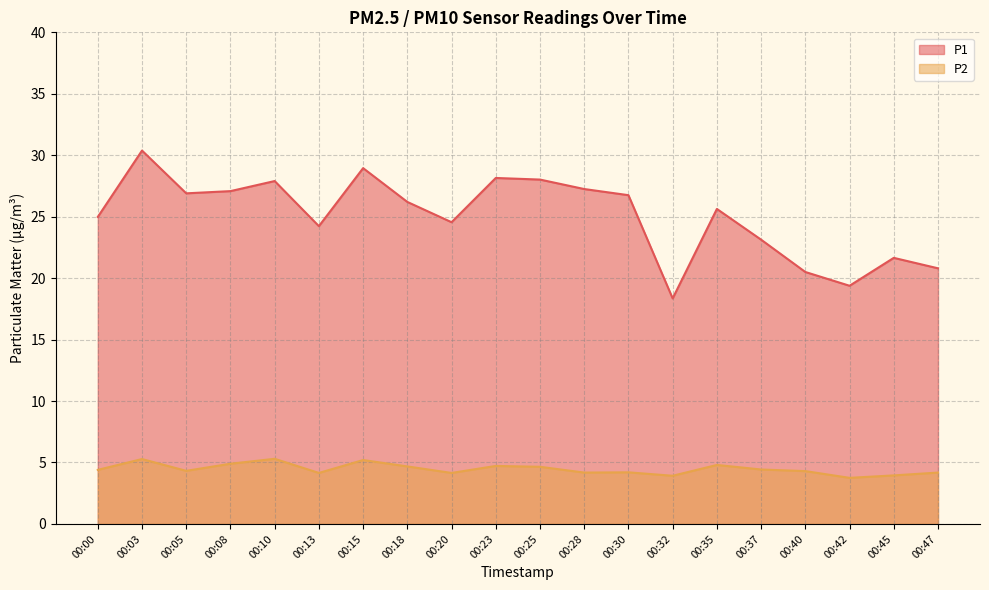

What is the spread (max minus min) of values at 00:18?

21.5